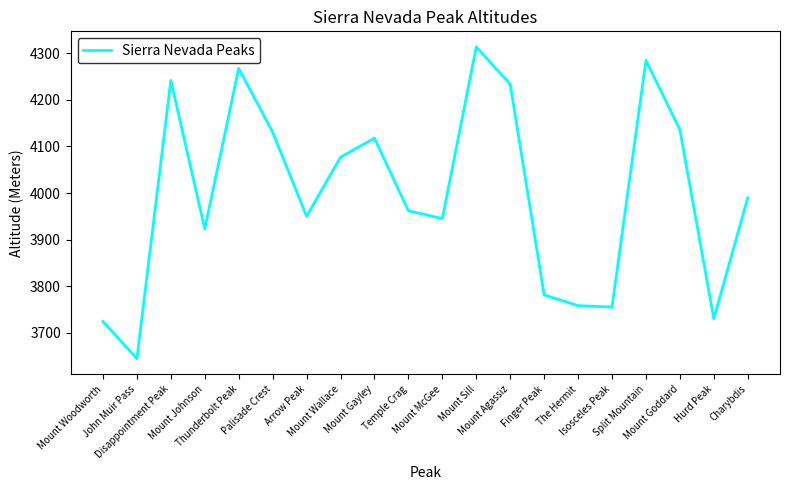

What is the greatest value displayed?

4314